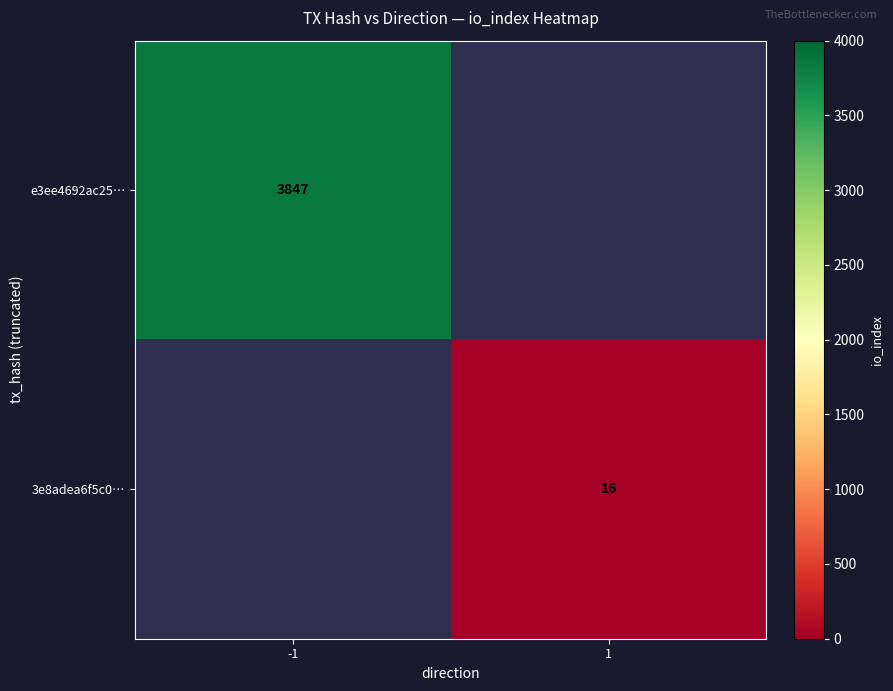

What is the smallest value displayed?

16.0